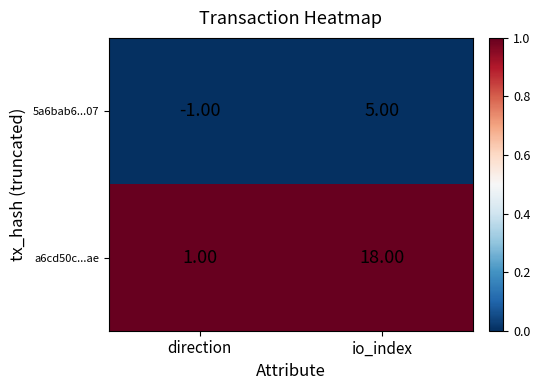

Which category has the lowest value across all series?

direction